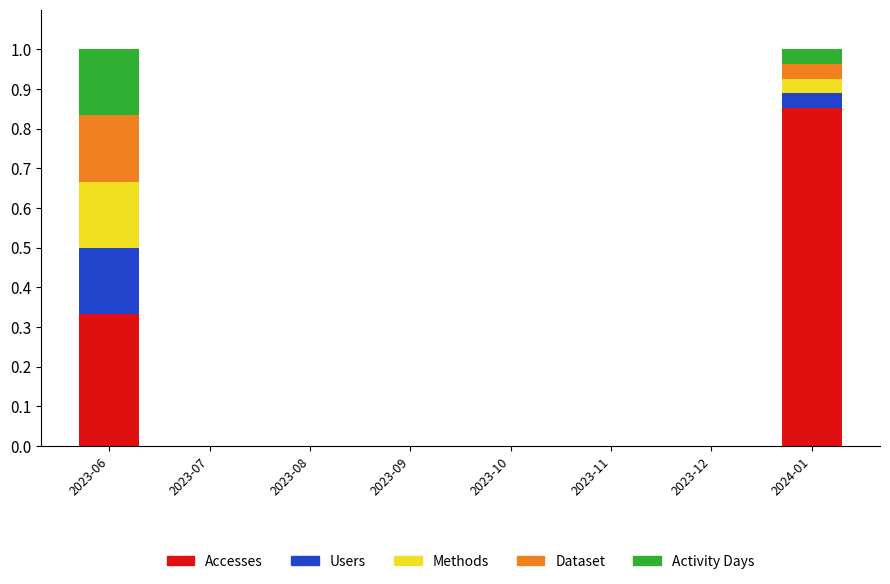

True or false: Accesses has a value of 0.4 at 2023-12.

False